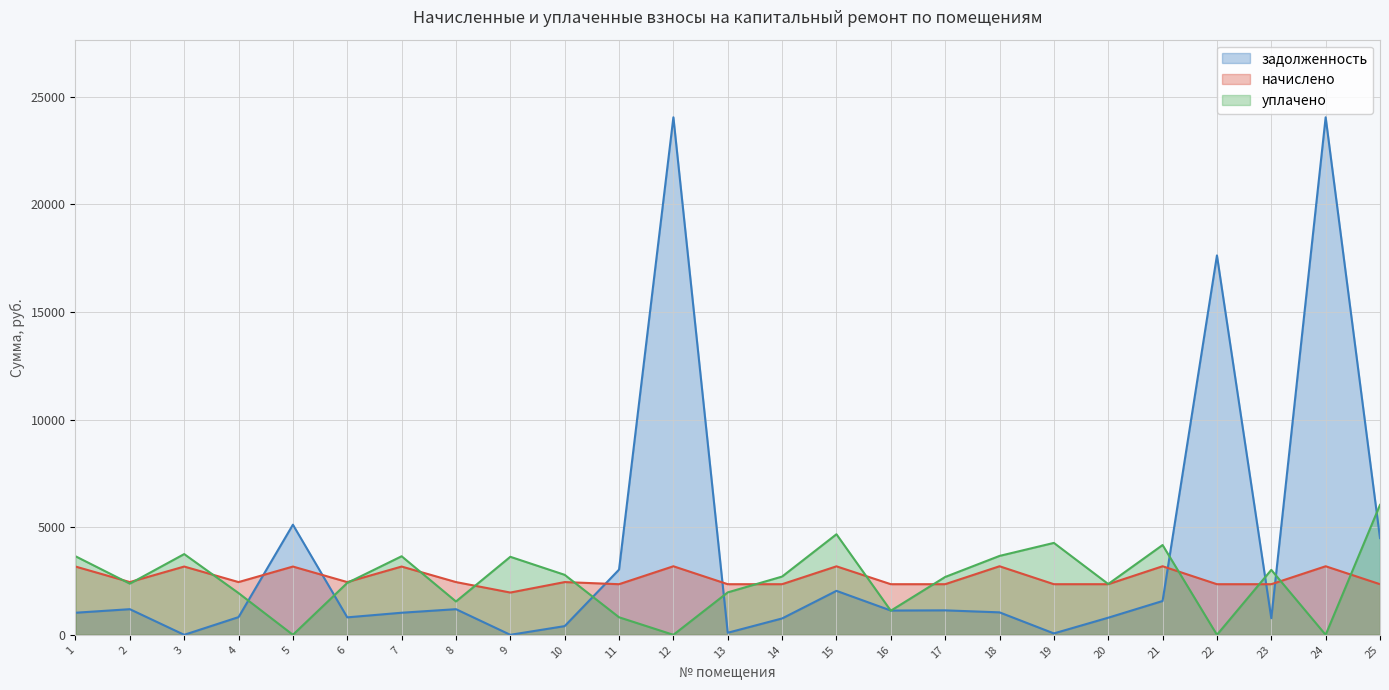

Which series has the largest total across all categories?

задолженность